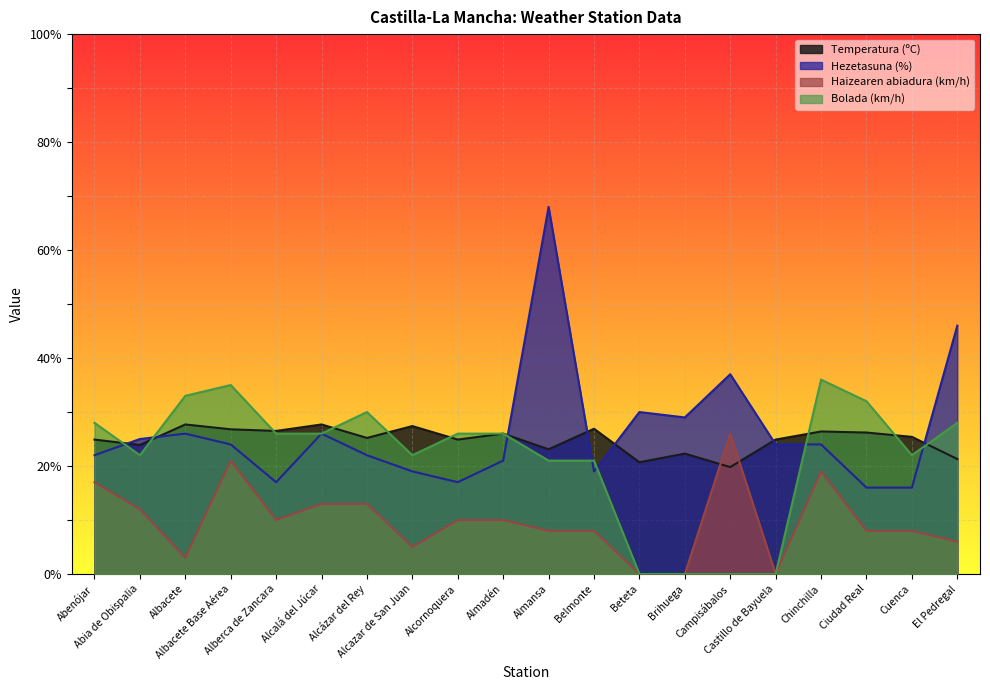

Which series has the largest total across all categories?

Hezetasuna (%)